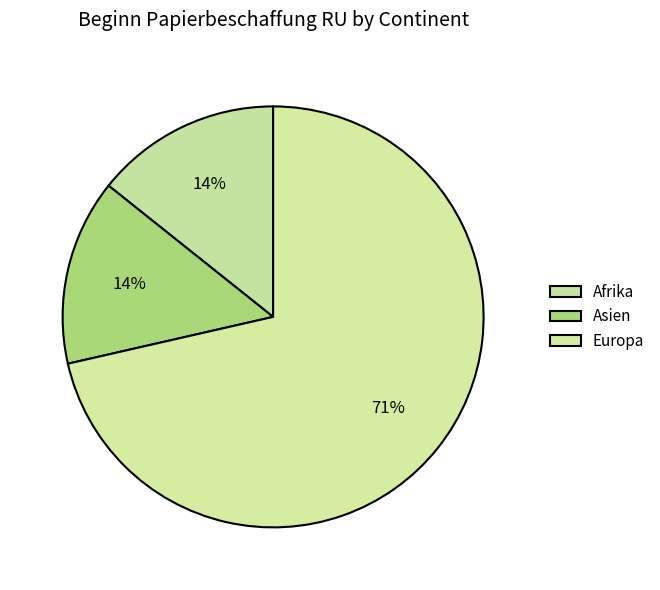

Rank the categories by value from highest to lowest.

Europa, Afrika, Asien